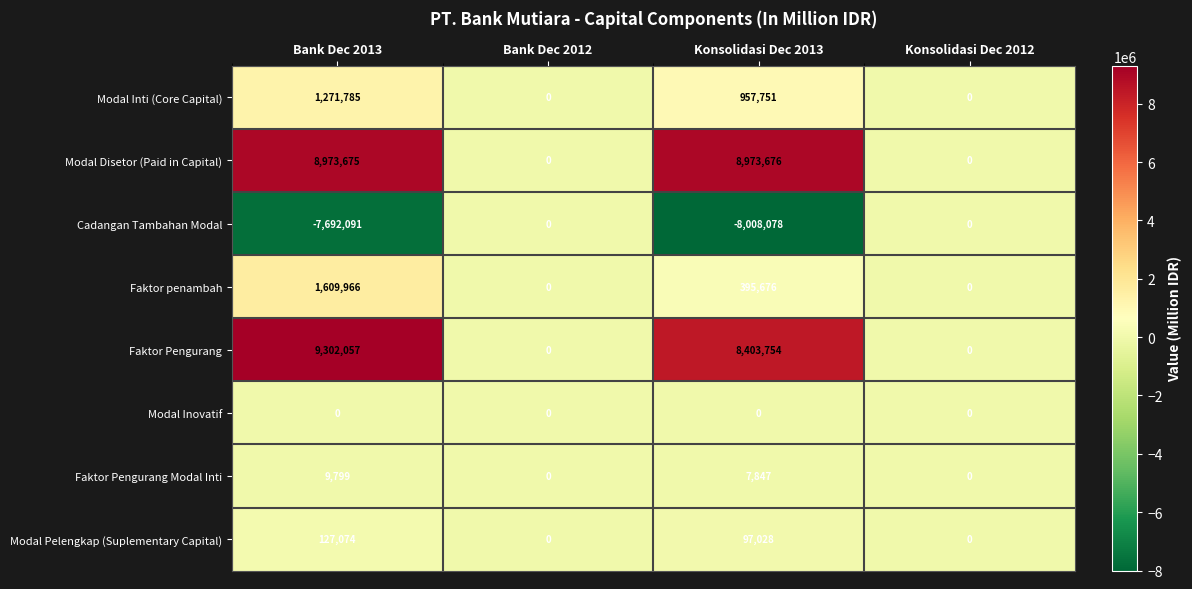

Is the value of Faktor Pengurang Modal Inti at Bank Dec 2013 greater than the value of Cadangan Tambahan Modal at Bank Dec 2012?

Yes